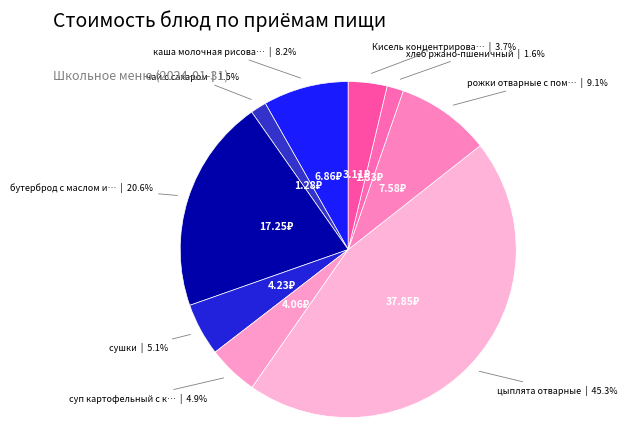

To the nearest percent, what is the average slice percentage?

11%